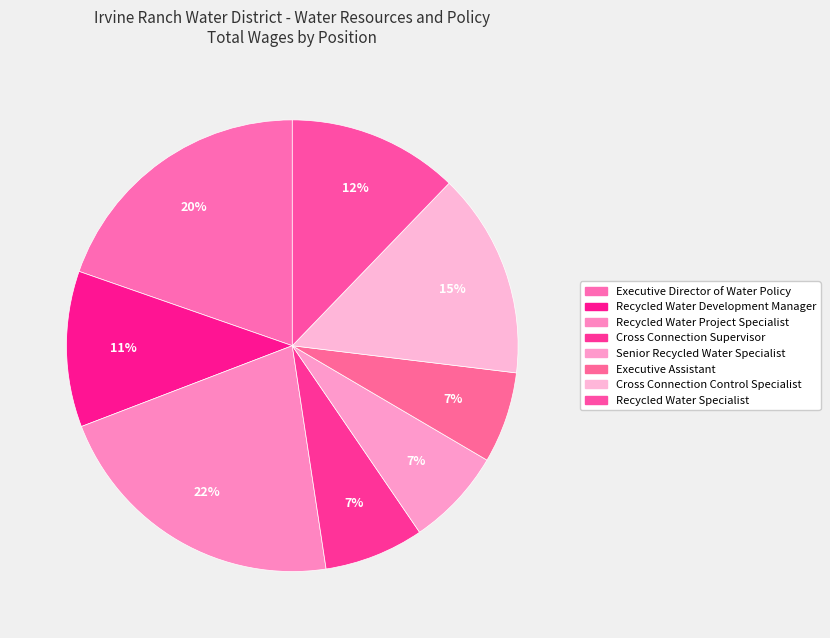

How many slices are in this pie chart?

8